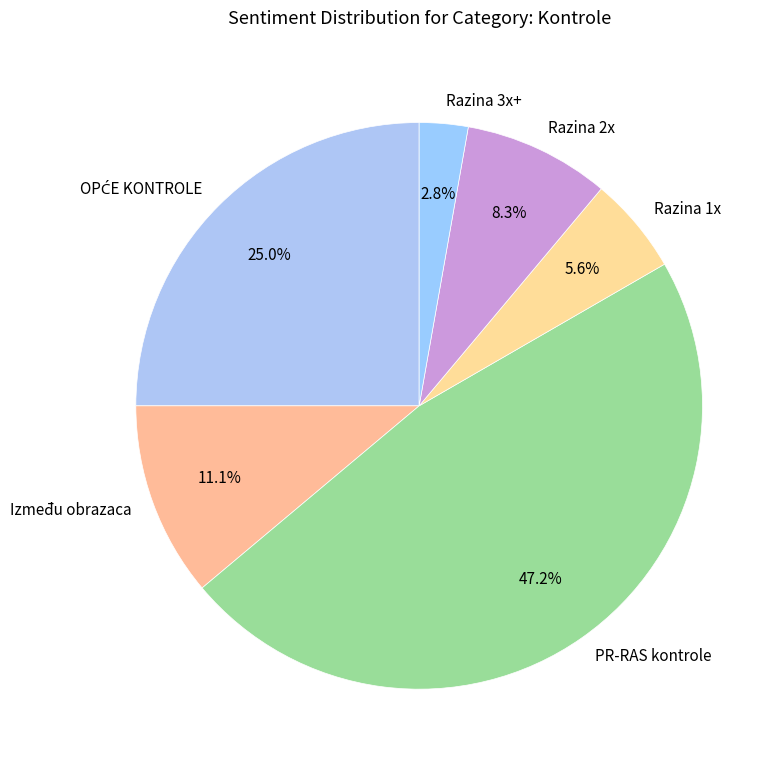

Which has a higher value, Između obrazaca or Razina 1x?

Između obrazaca